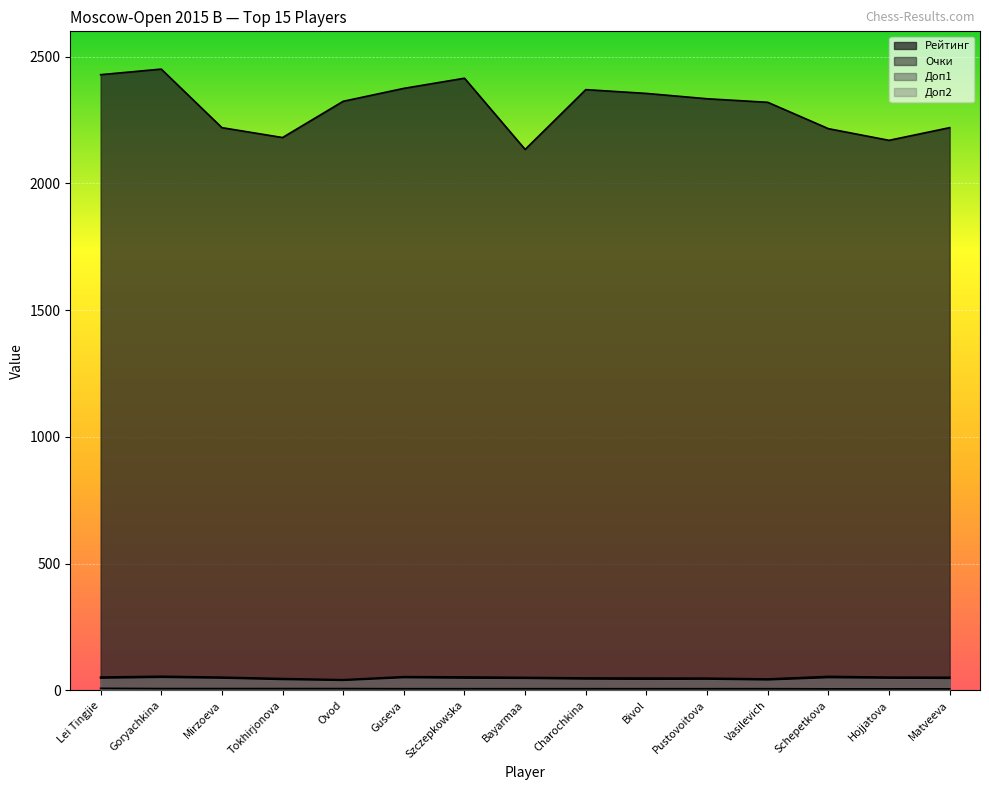

List the labels in order of Доп2 value, largest first.

Goryachkina, Guseva, Schepetkova, Lei Tingjie, Mirzoeva, Szczepkowska, Hojjatova, Bayarmaa, Matveeva, Charochkina, Pustovoitova, Bivol, Tokhirjonova, Vasilevich, Ovod